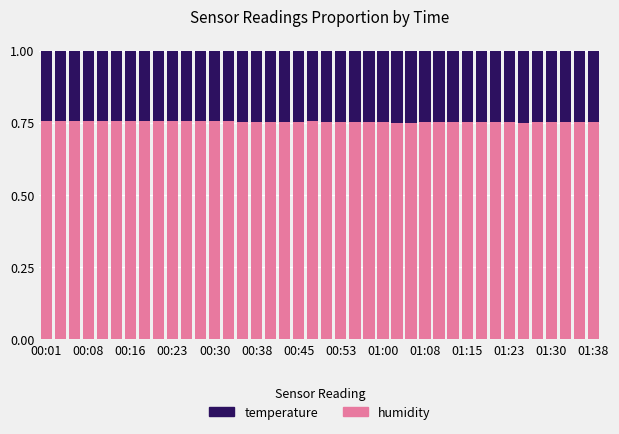

Count the humidity values in the range 0 to 1.

40